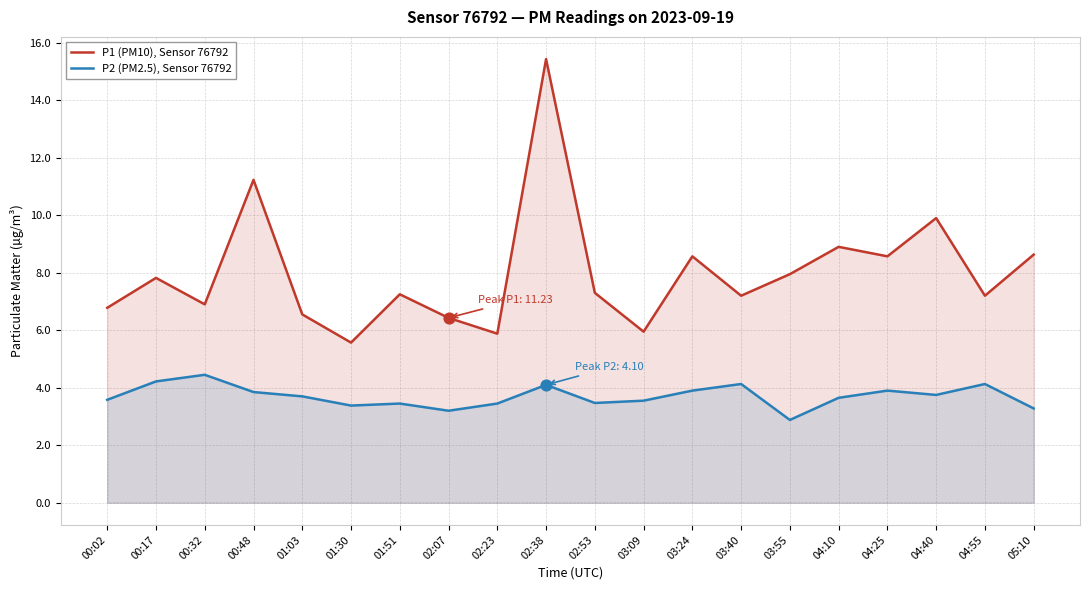

Which series has the largest Y range (max minus min)?

P1 (PM10), Sensor 76792